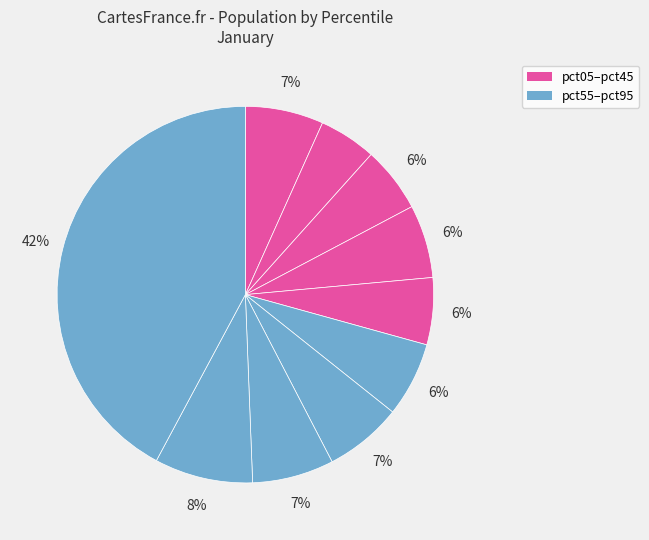

What is the smallest slice in the pie chart?

pct15